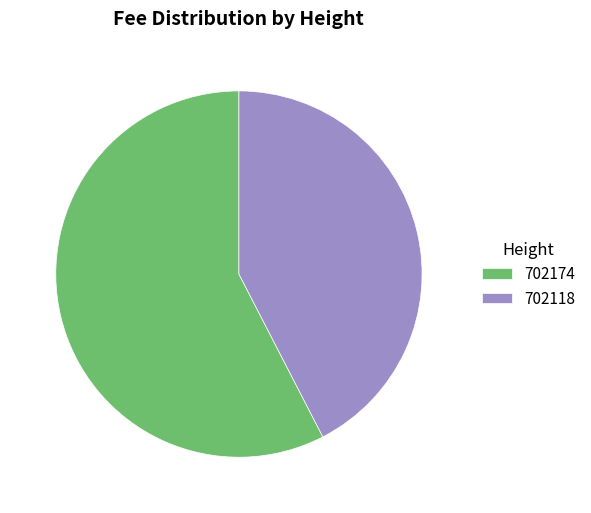

Rank the categories by value from lowest to highest.

702118, 702174